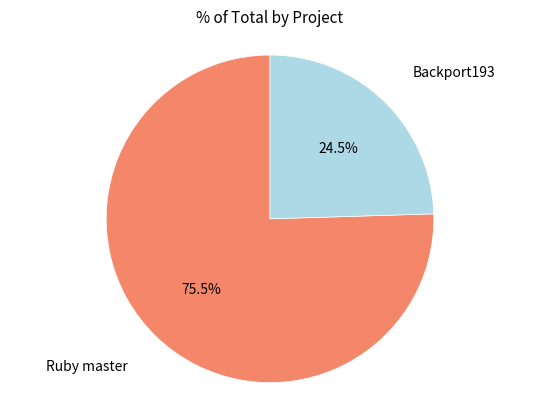

Does any single category account for the majority?

Yes